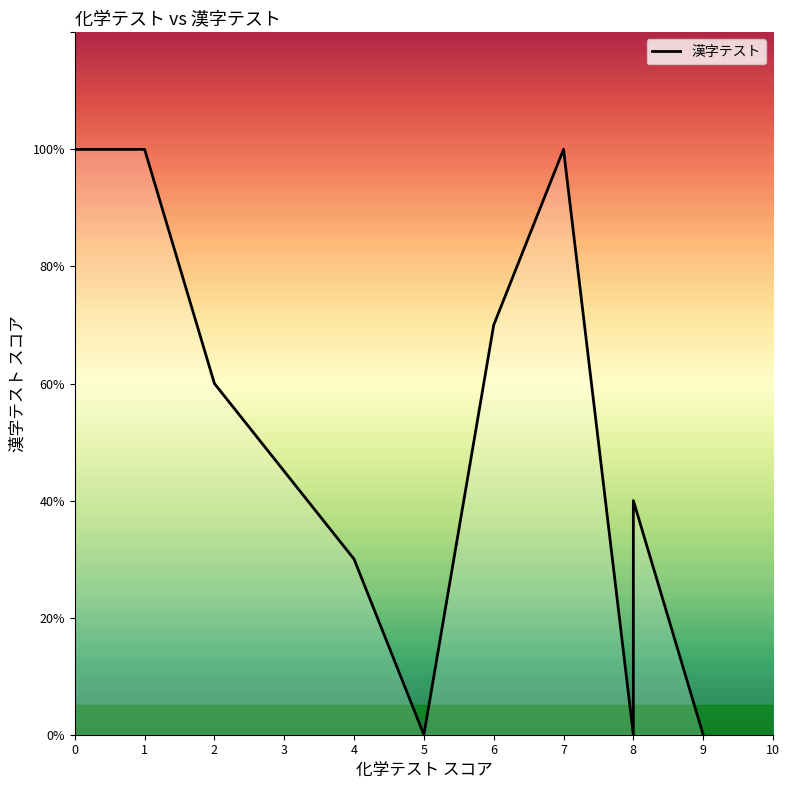

True or false: there are more than 0 points higher than both neighbors.

True